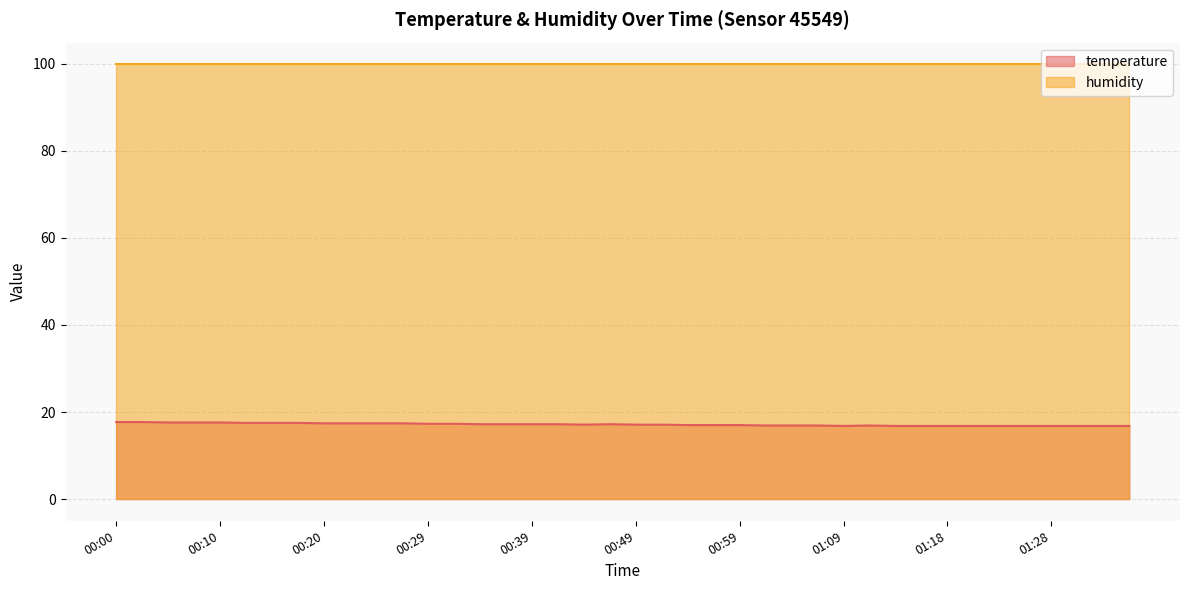

Which series has the widest spread of values?

temperature